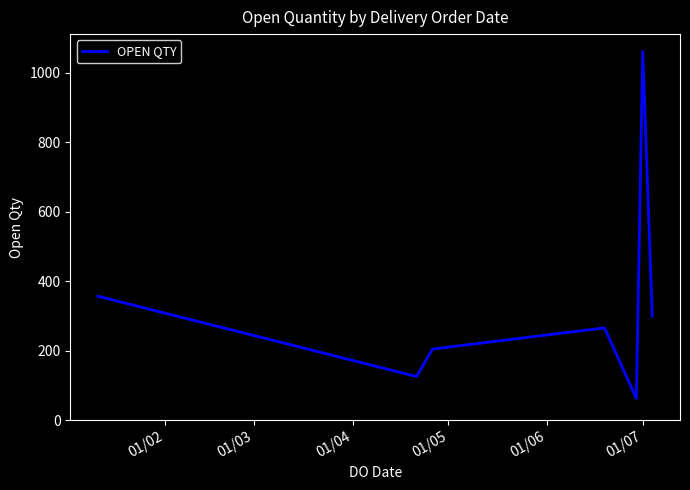

What is the difference between the second highest and minimum values?

294